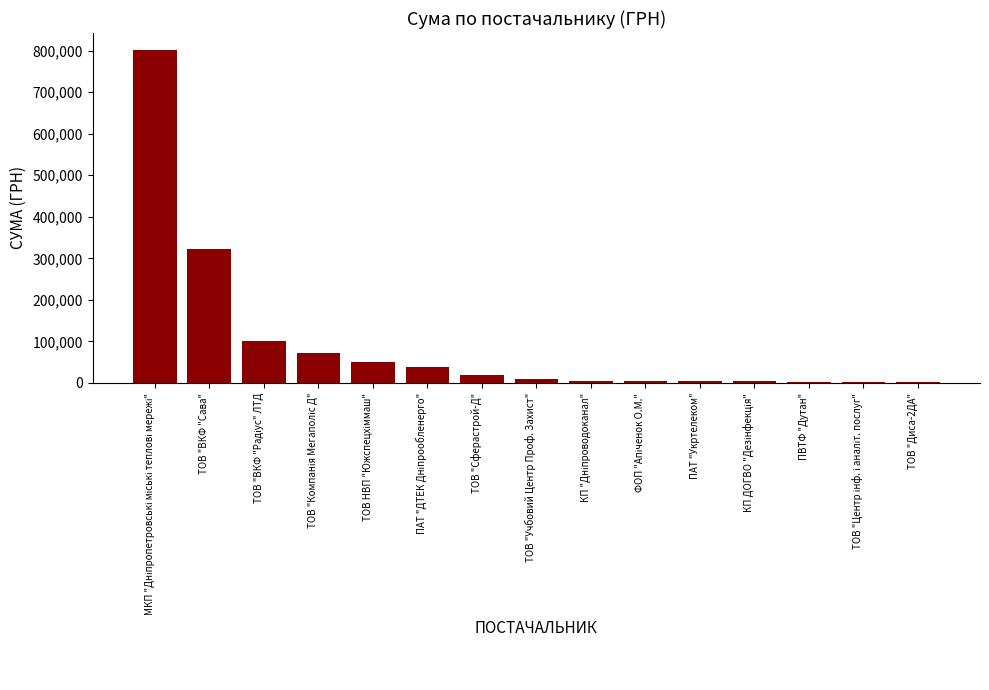

What is the average value?

96239.4